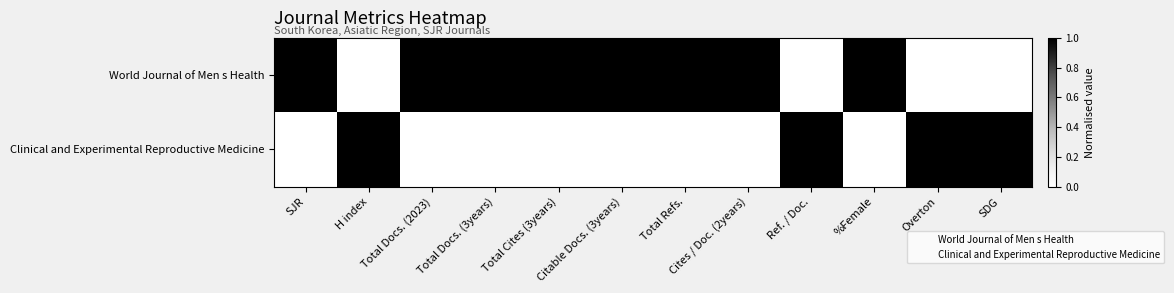

How many data points does each series have?

12